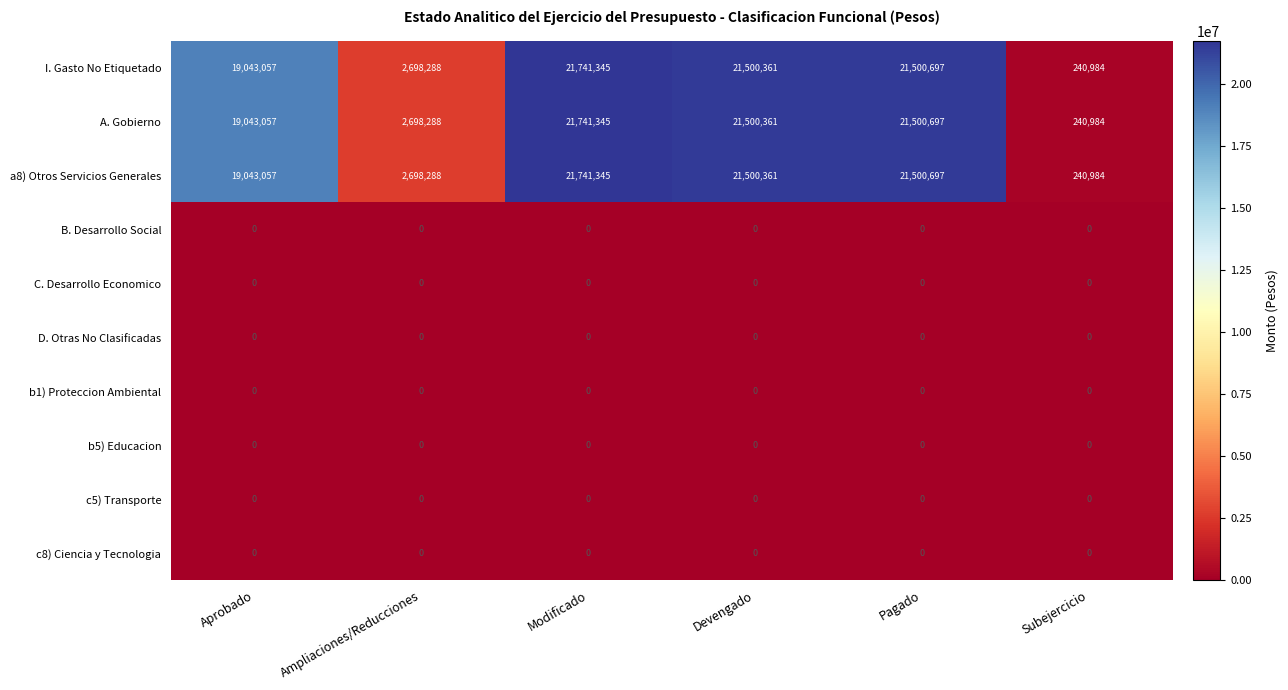

What is the spread (max minus min) of values at Subejercicio?

240984